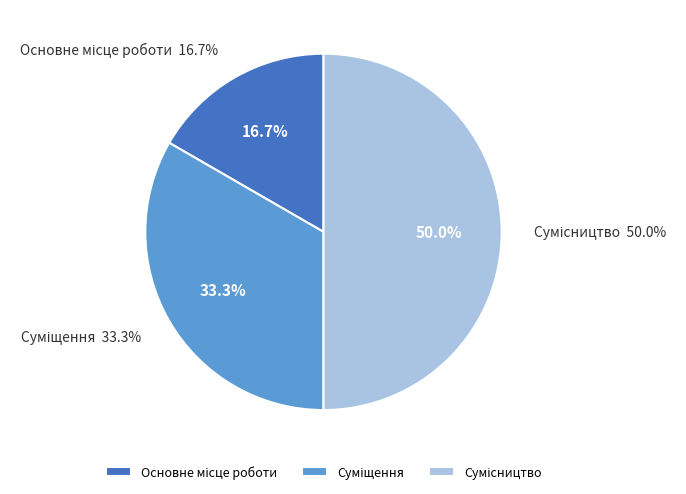

Count the number of slices in the pie.

3